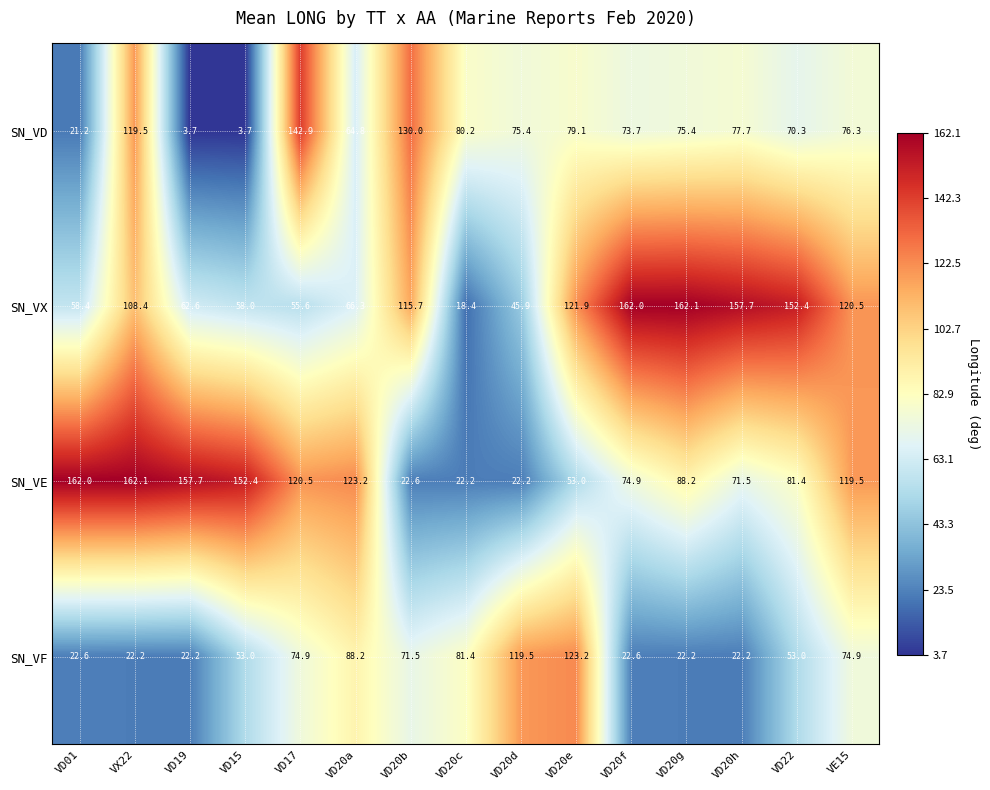

What is the difference between the maximum and minimum values in the SN_VF series?

101.0